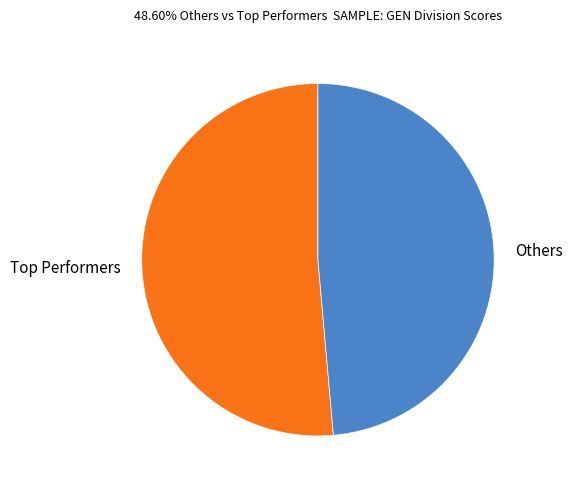

How many segments does this pie chart have?

2